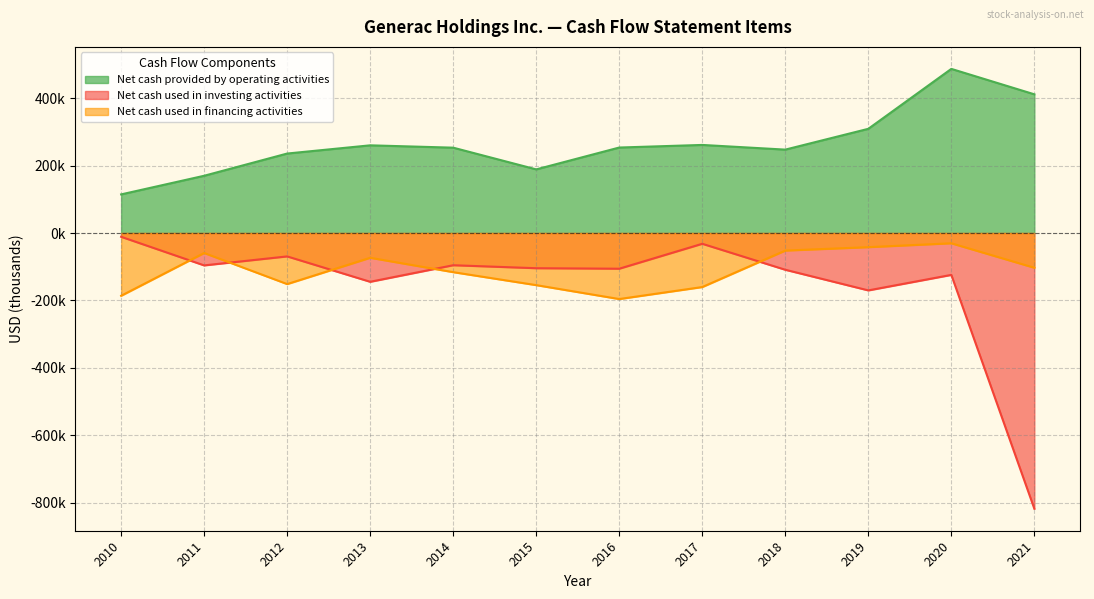

Read the Net cash used in investing activities value at 2019.

-170078